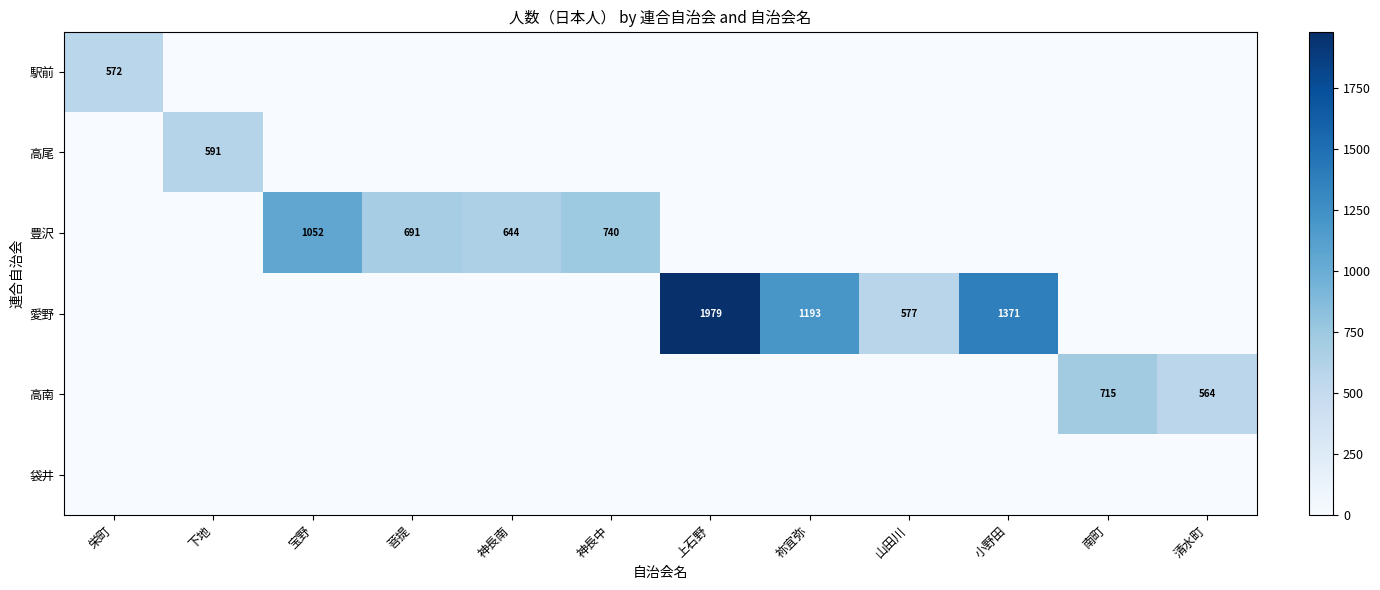

The 高南 series shows 564 at 清水町. True or false?

True